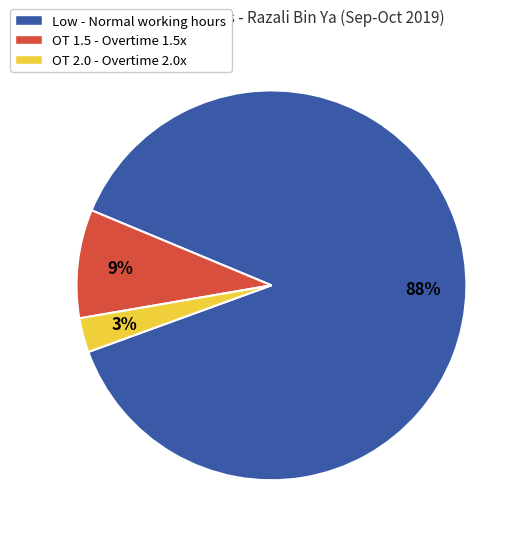

Is there any slice that represents more than half of the pie?

Yes